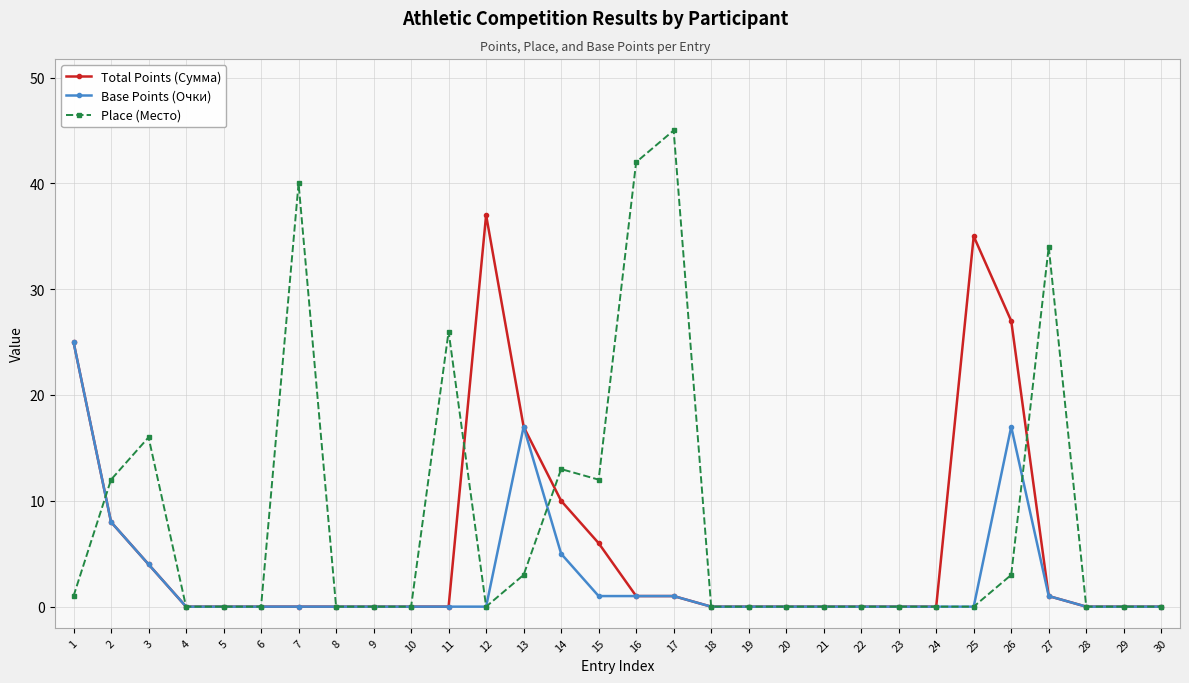

Between 4 and 27, which series saw the biggest shift?

Place (Место)